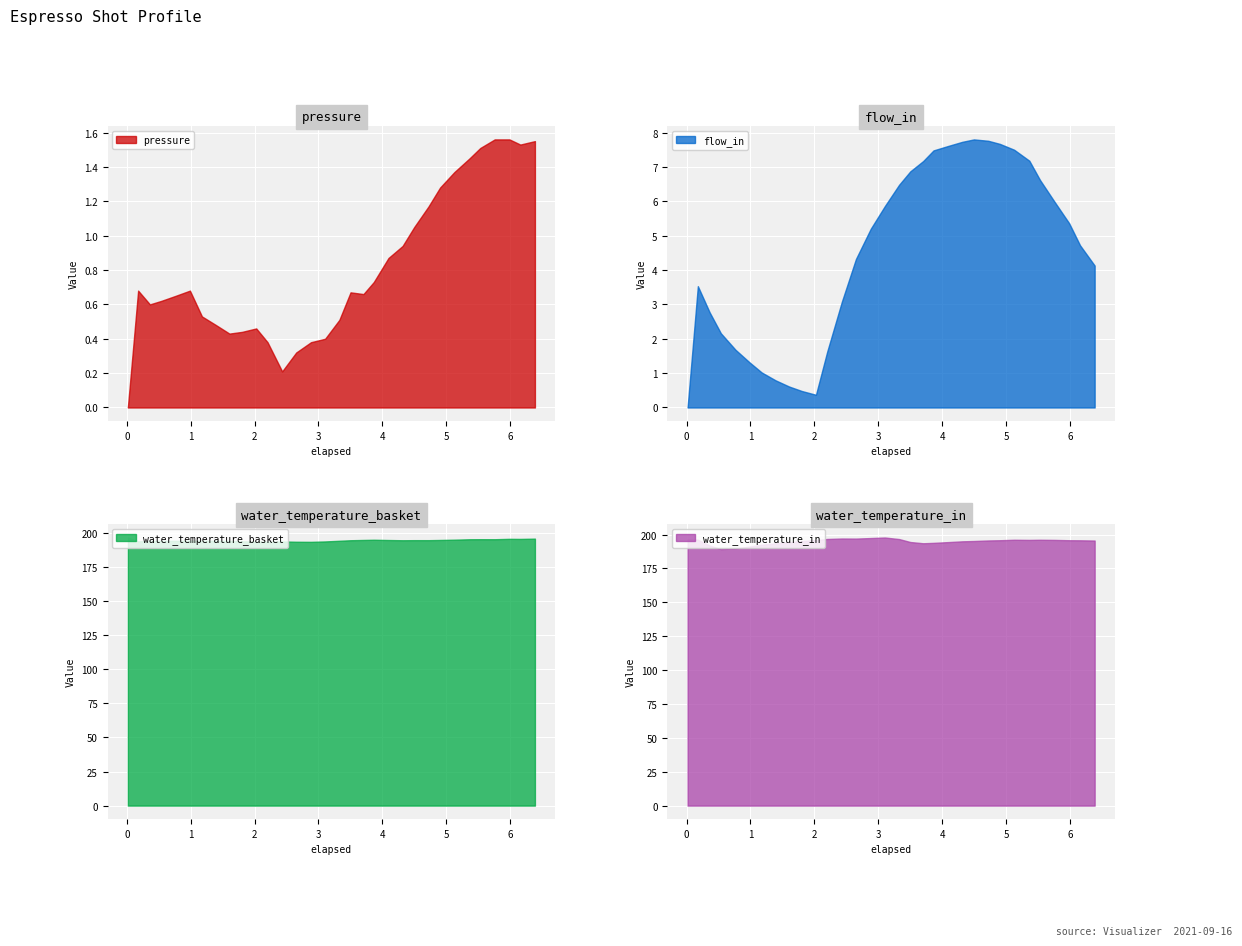

What is the maximum value for flow_in?

7.8